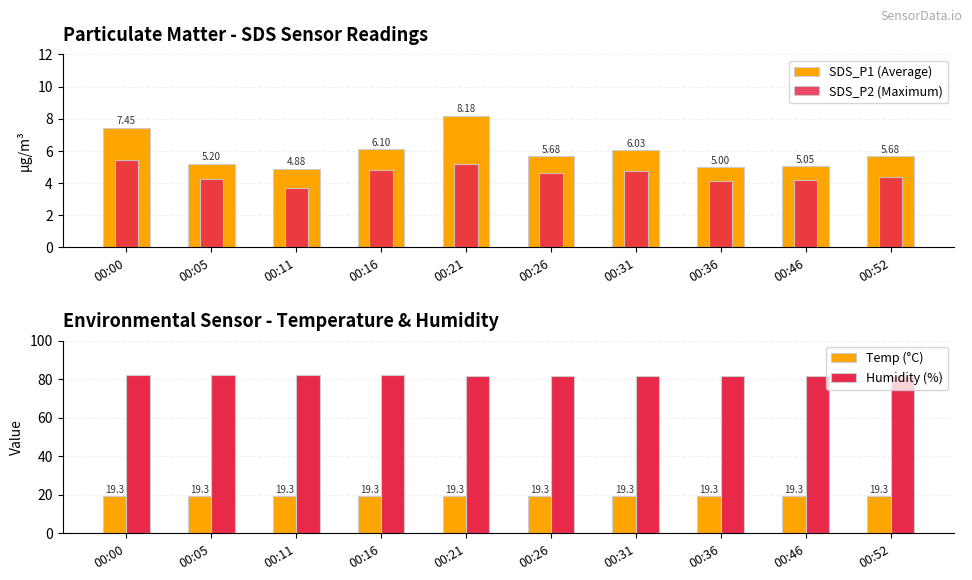

Where is SDS_P2 (Maximum) nearest to the value 4?

00:36